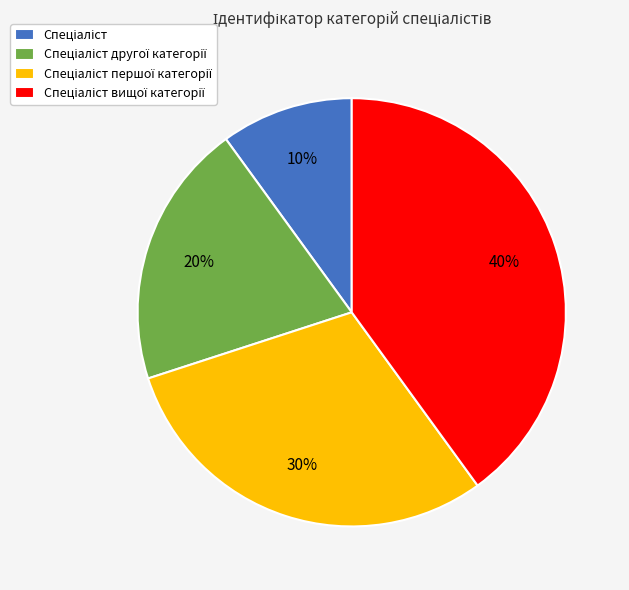

To the nearest percent, what is the difference between the largest and smallest slice percentages?

30%